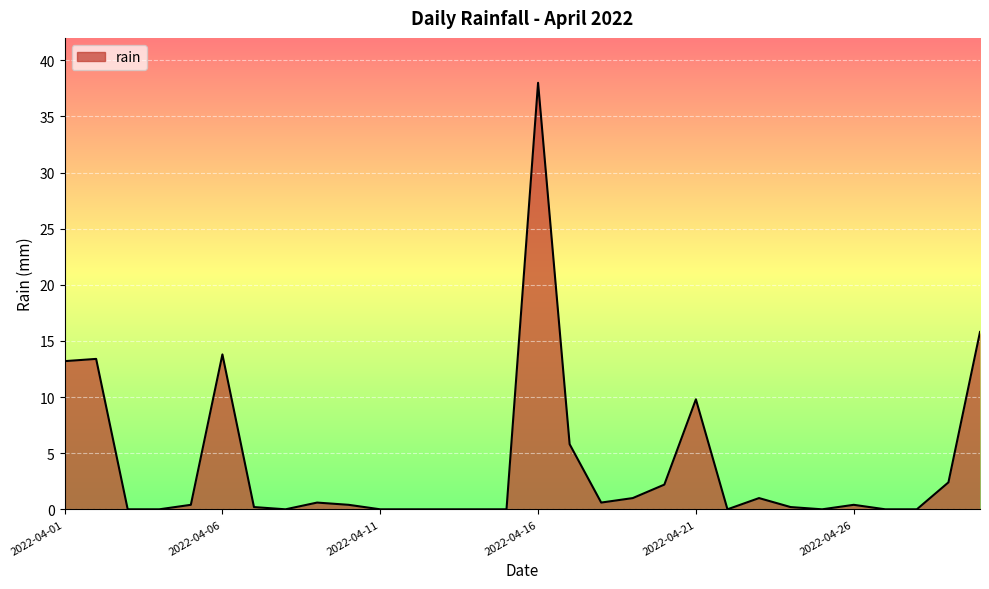

What is the difference between the maximum and minimum values?

38.0